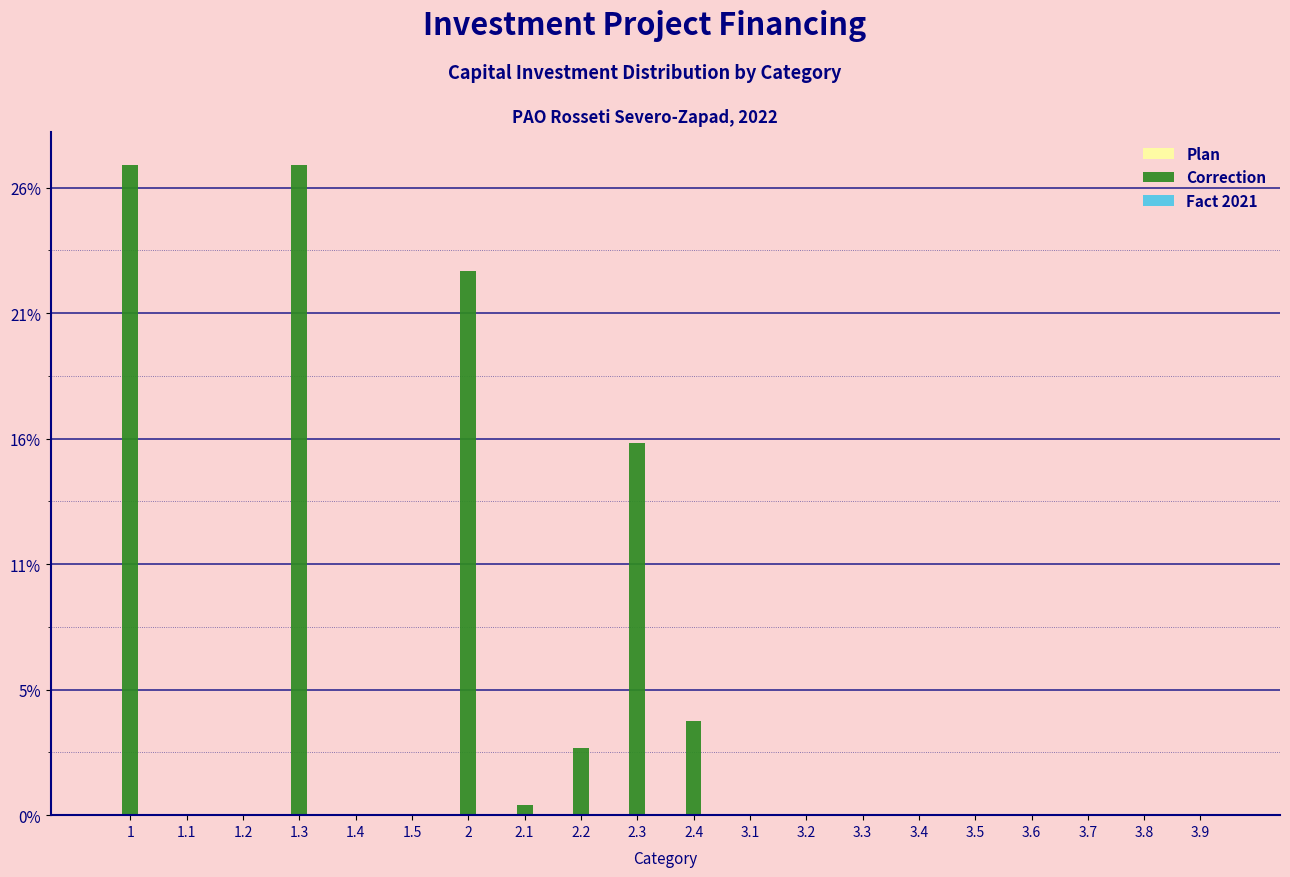

Are the bars horizontal?

No